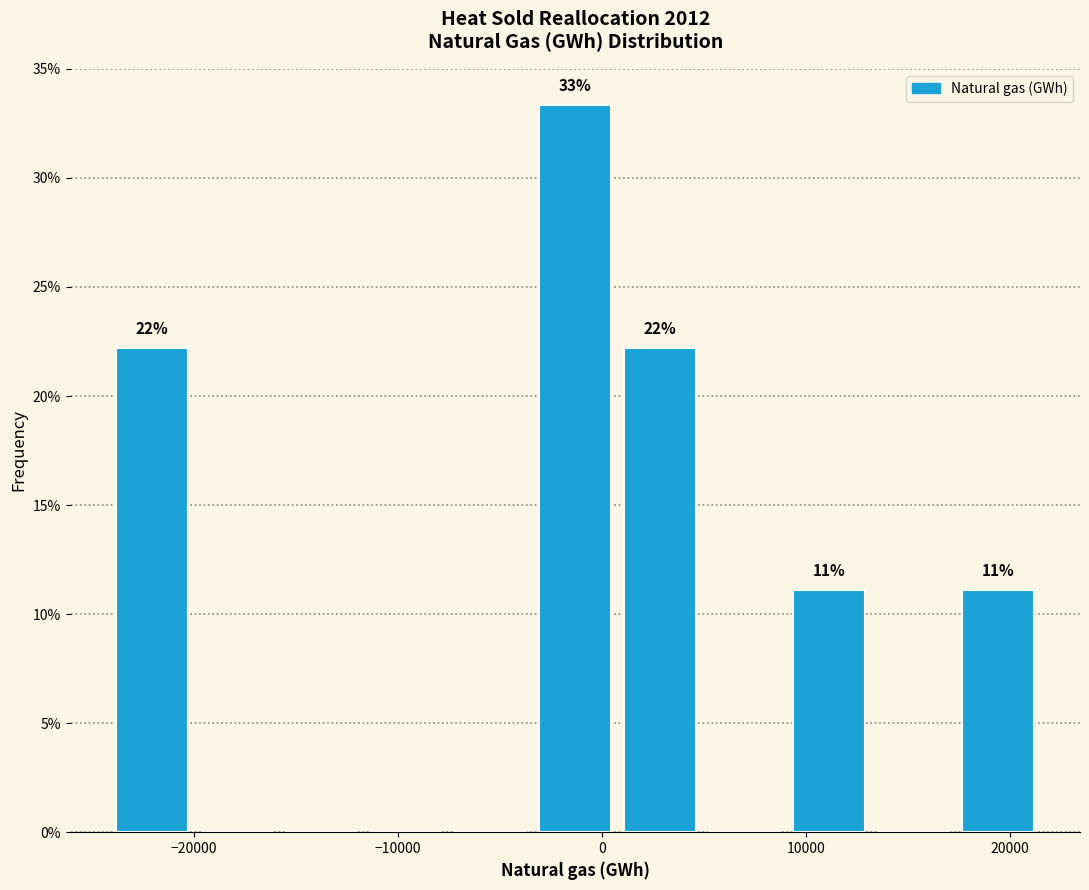

Over which range of the x-axis is the bar tallest?

-3000 to 1000